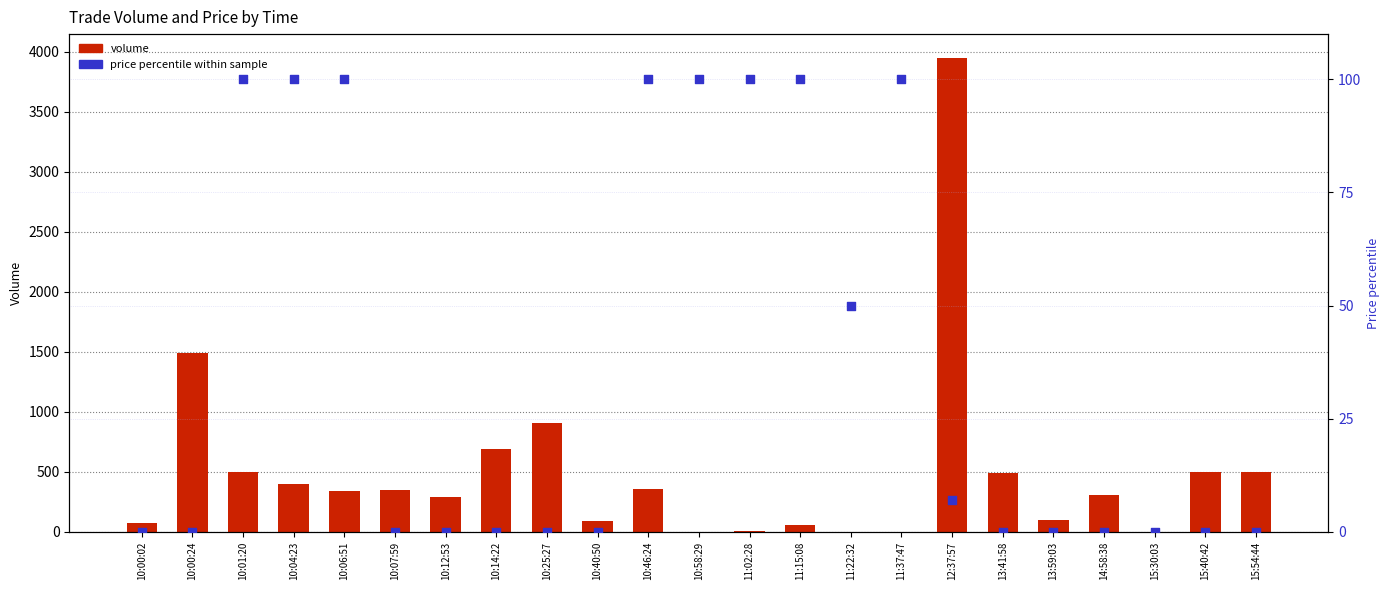

At how many categories does at least one series exceed 1078?

2